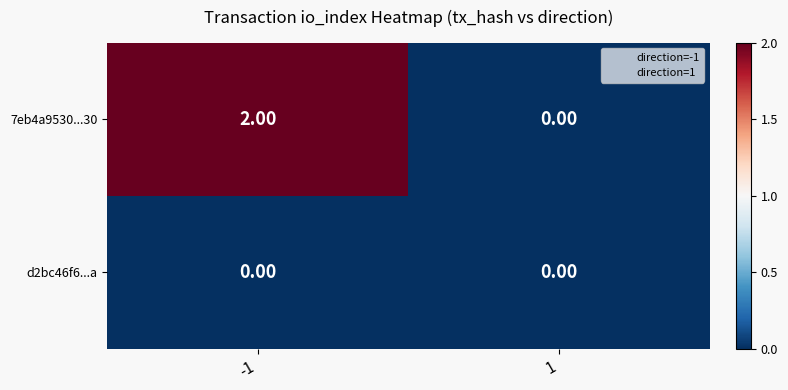

Rank the series by their maximum value, from lowest to highest.

d2bc46f6...a, 7eb4a9530...30